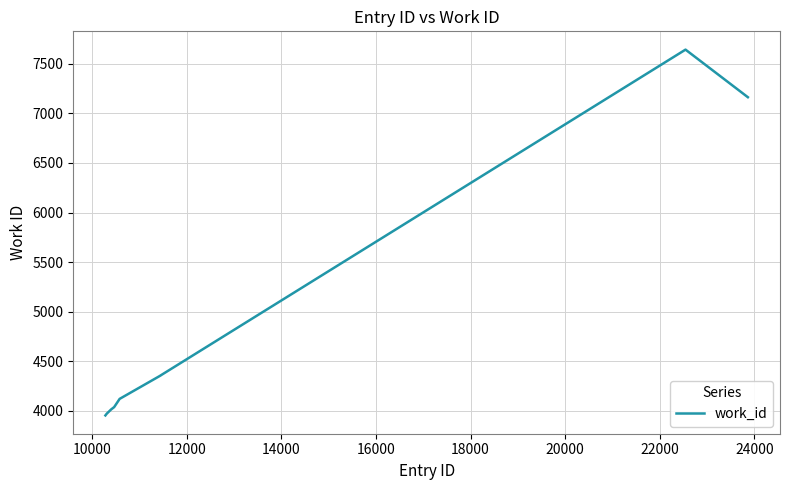

What is the minimum value shown in the chart?

3954